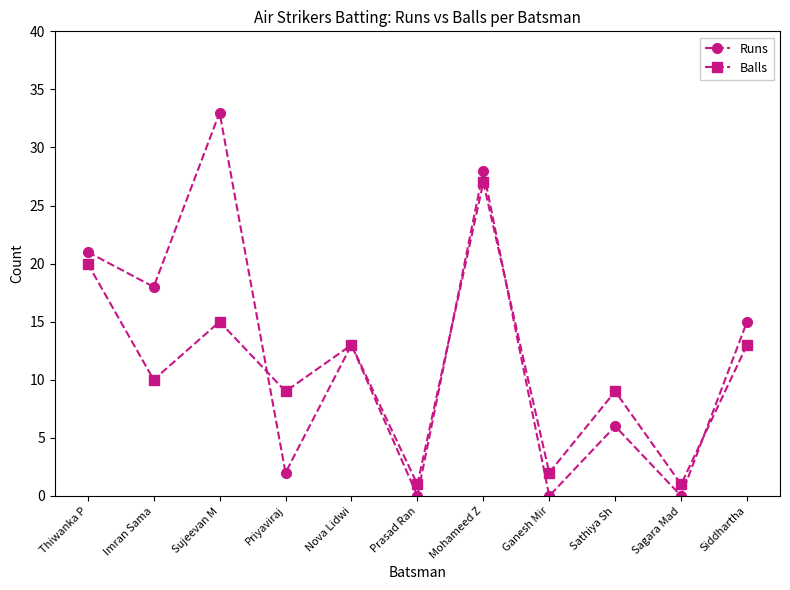

The value of Runs at Thiwanka P is 8. True or false?

False